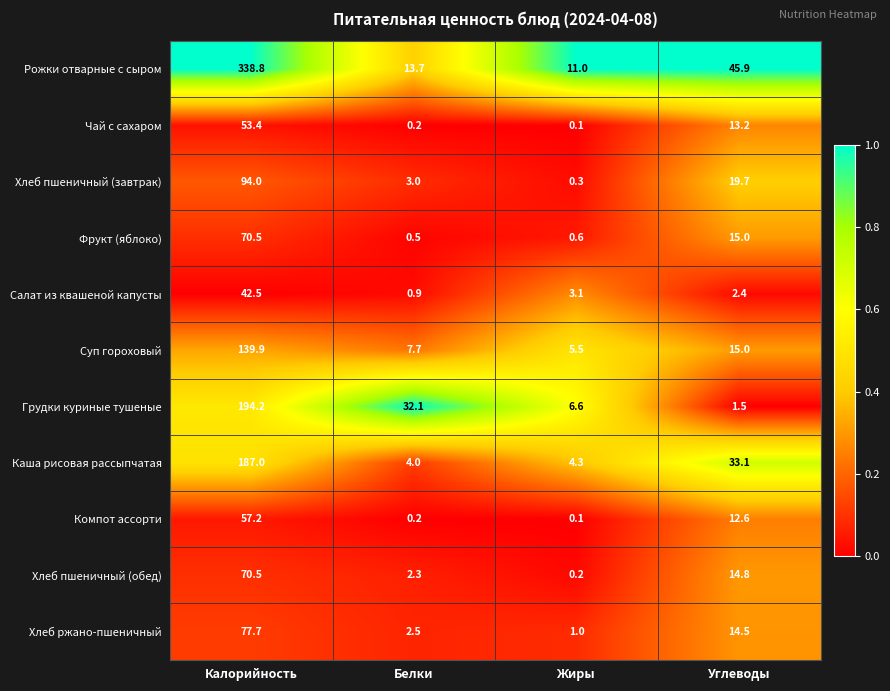

At which label is Грудки куриные тушеные closest to 97?

Белки